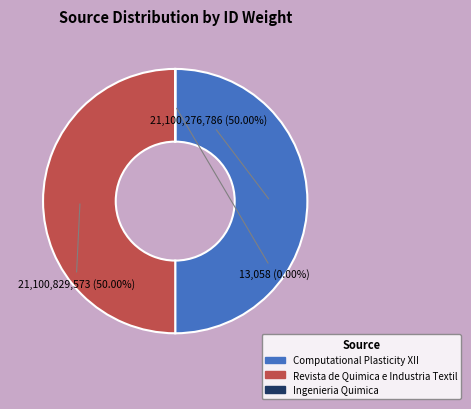

To the nearest percent, what portion does Computational Plasticity XII represent?

50%